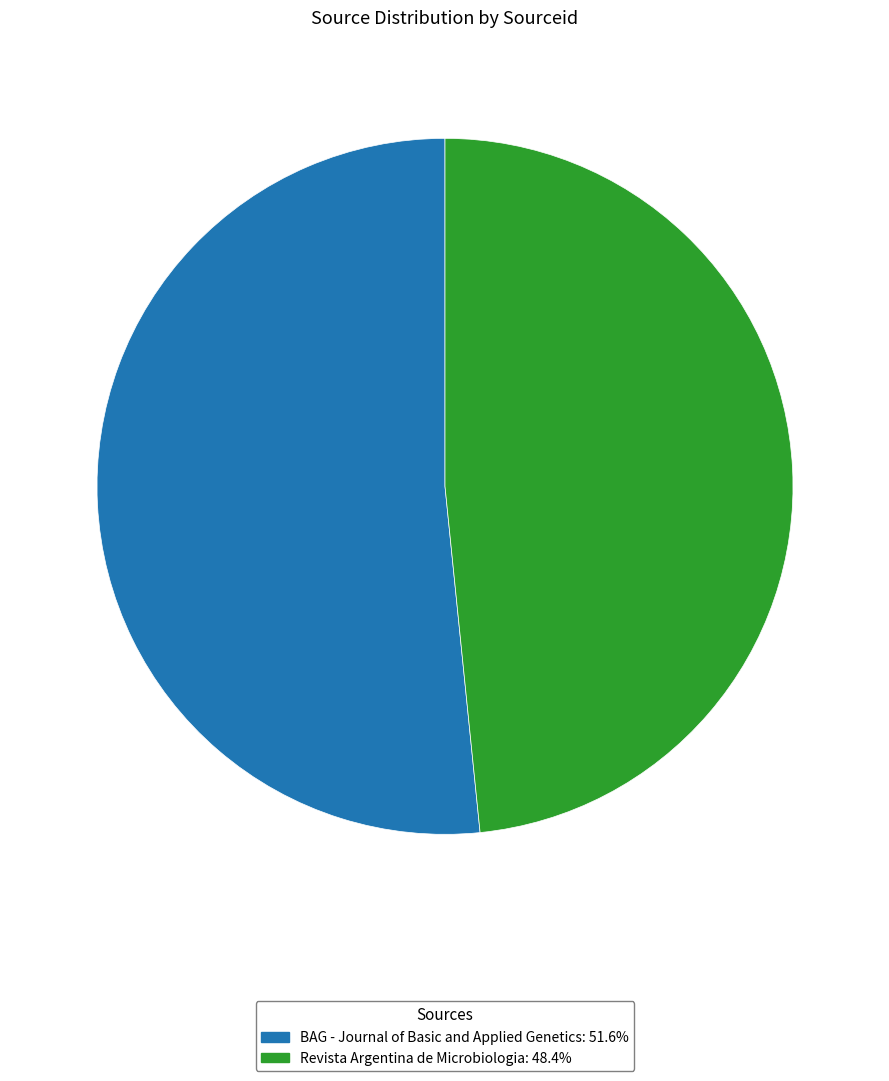

Is there any slice that represents more than half of the pie?

Yes